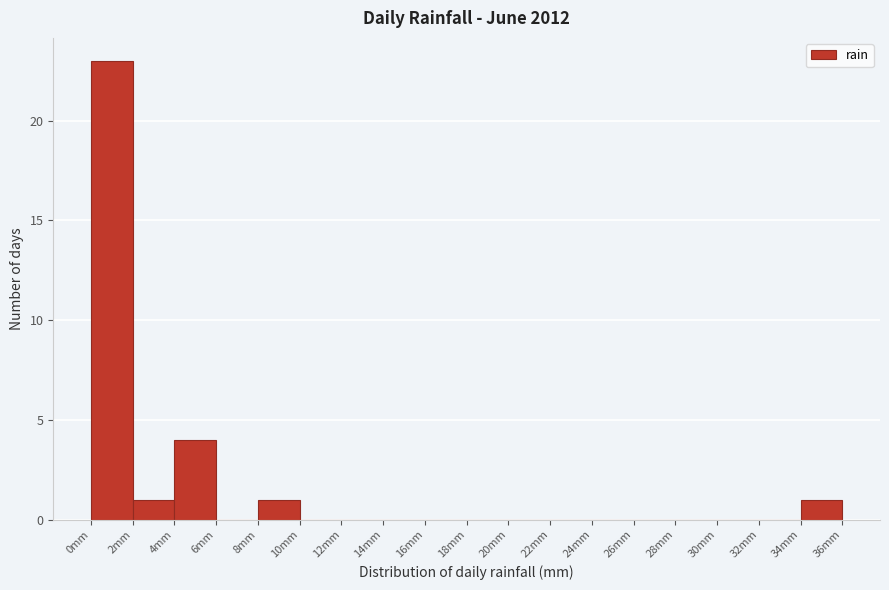

Reading left to right, list every bar in this chart as the range it spans on the x-axis followed by its height. The values are not printed on the chart, so give them approximately, as read against the axis.

0 to 2: 23
2 to 4: 1
4 to 6: 4
6 to 8: 0
8 to 10: 1
10 to 12: 0
12 to 14: 0
14 to 16: 0
16 to 18: 0
18 to 20: 0
20 to 22: 0
22 to 24: 0
24 to 26: 0
26 to 28: 0
28 to 30: 0
30 to 32: 0
32 to 34: 0
34 to 36: 1